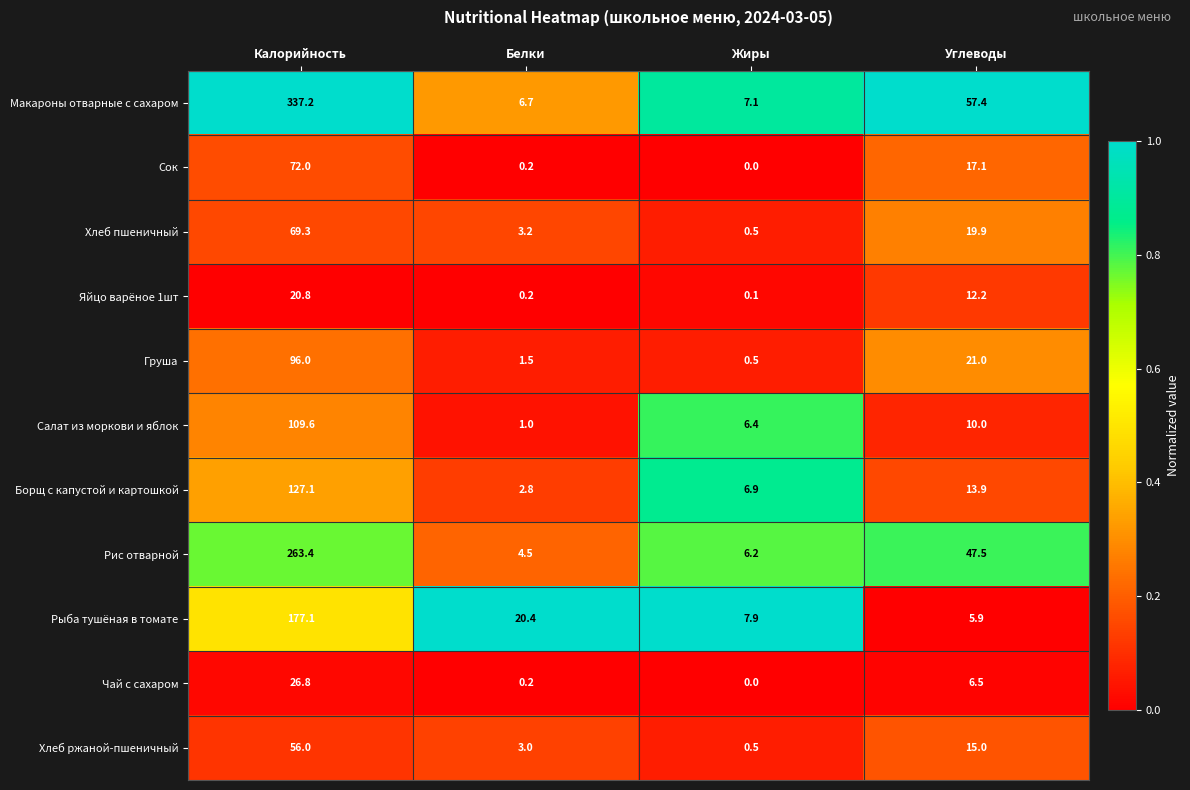

What is the total value across all series at Углеводы?

226.4